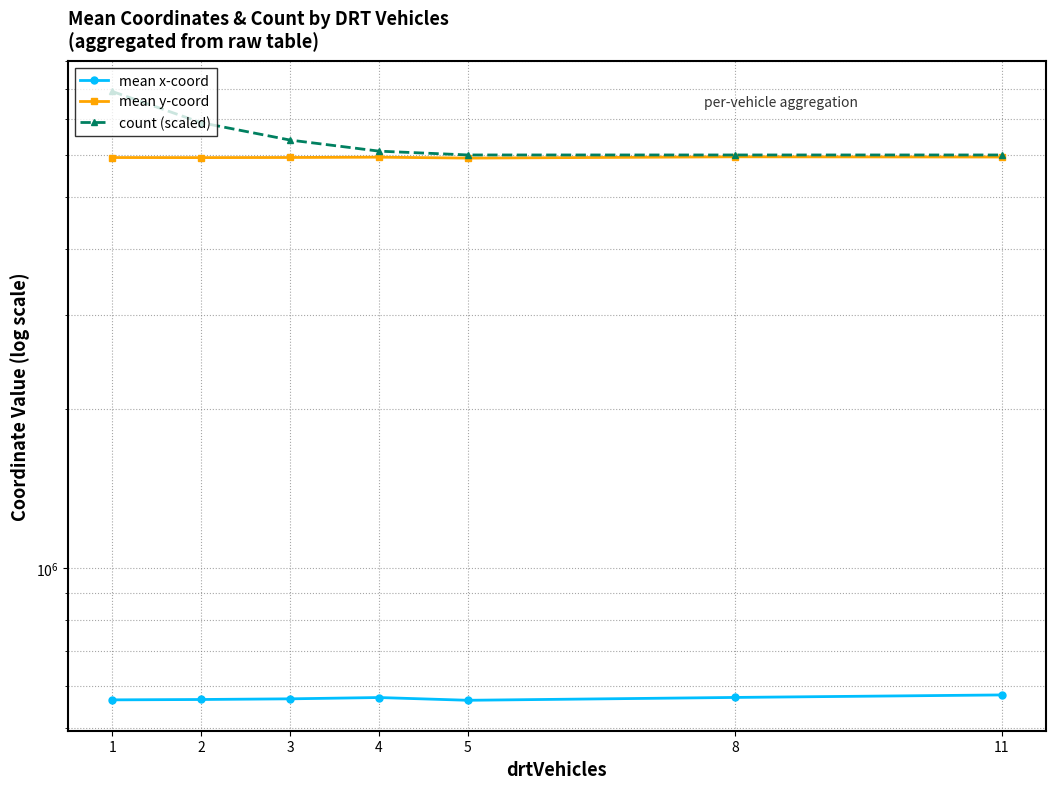

Is this an area chart (filled region under the line)?

No